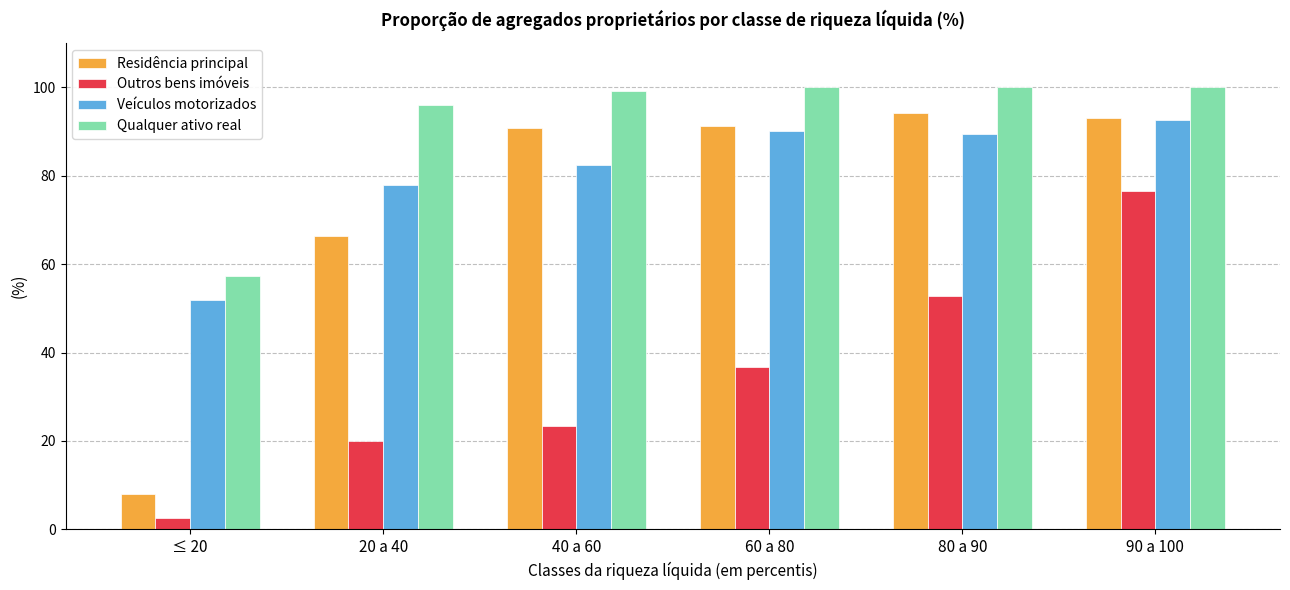

What is the sum of all Veículos motorizados values?

484.1